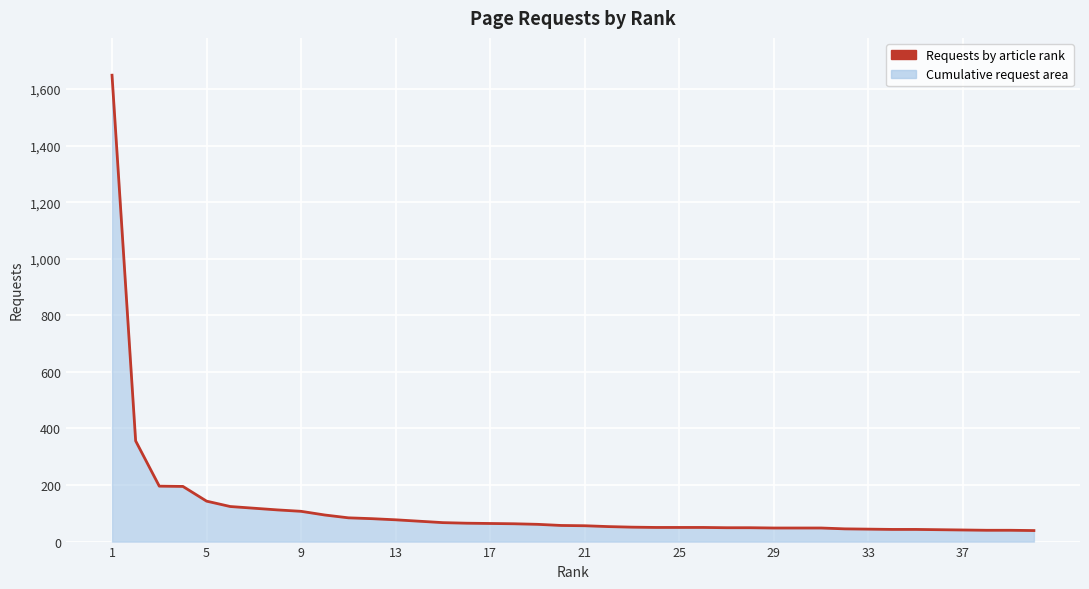

What is the maximum value shown in the chart?

1649